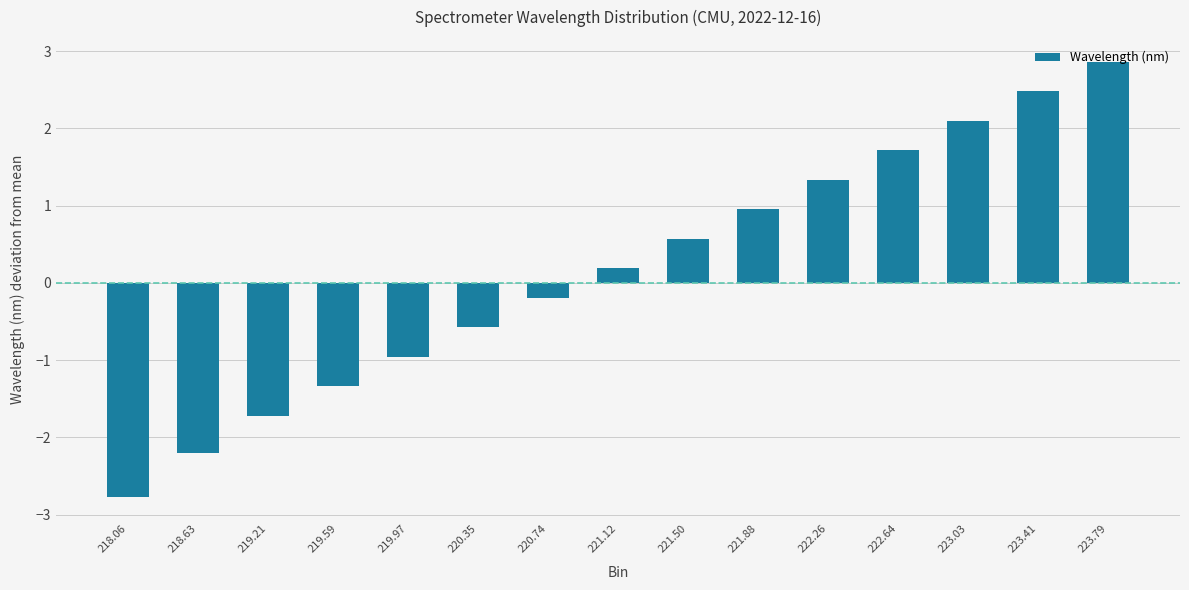

What is the label of the 9th bar from the left?

221.50